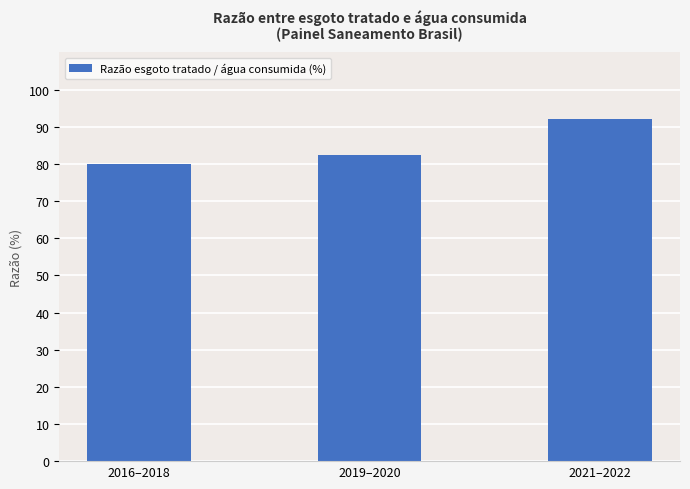

At which label does the data first exceed 82?

2019–2020